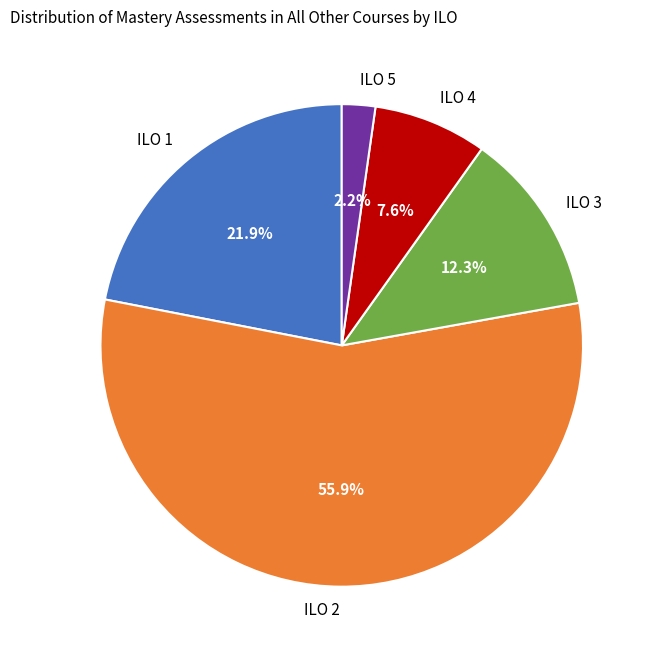

What portion of the pie excludes ILO 1?

78.1%